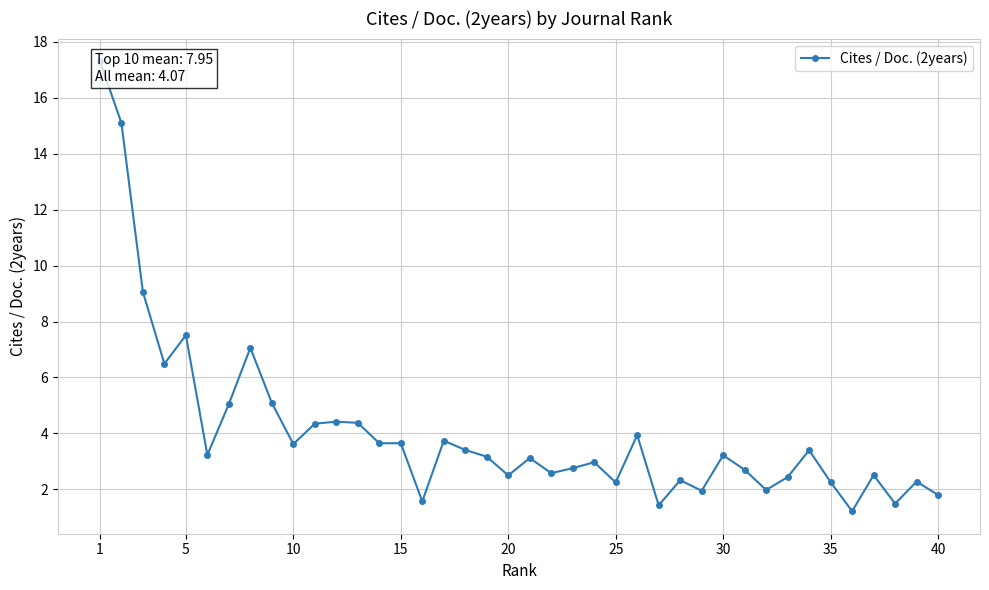

Is this an area chart (filled region under the line)?

No